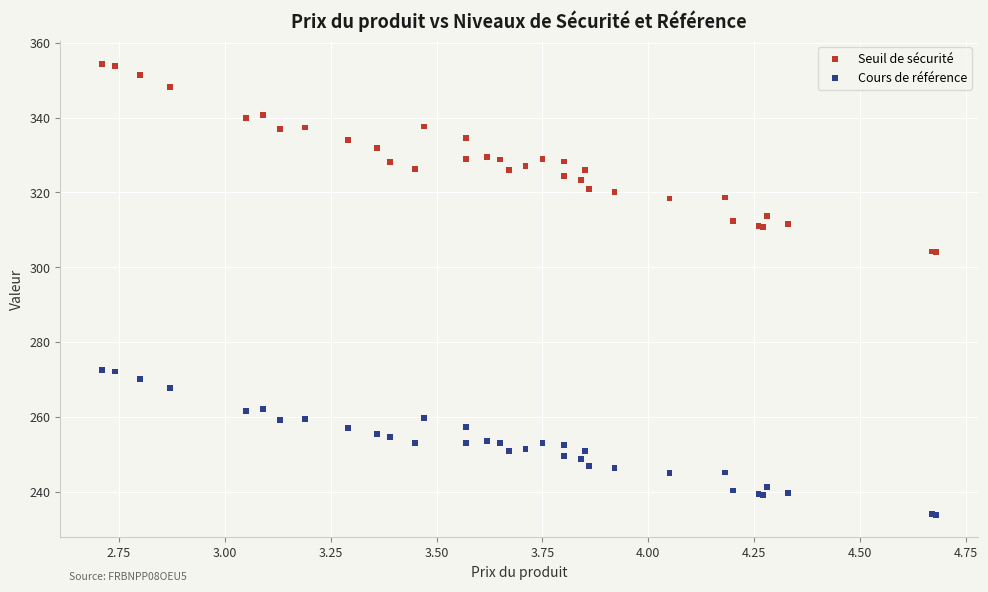

What is the X range (max minus min) for the scatter plot?

2.0